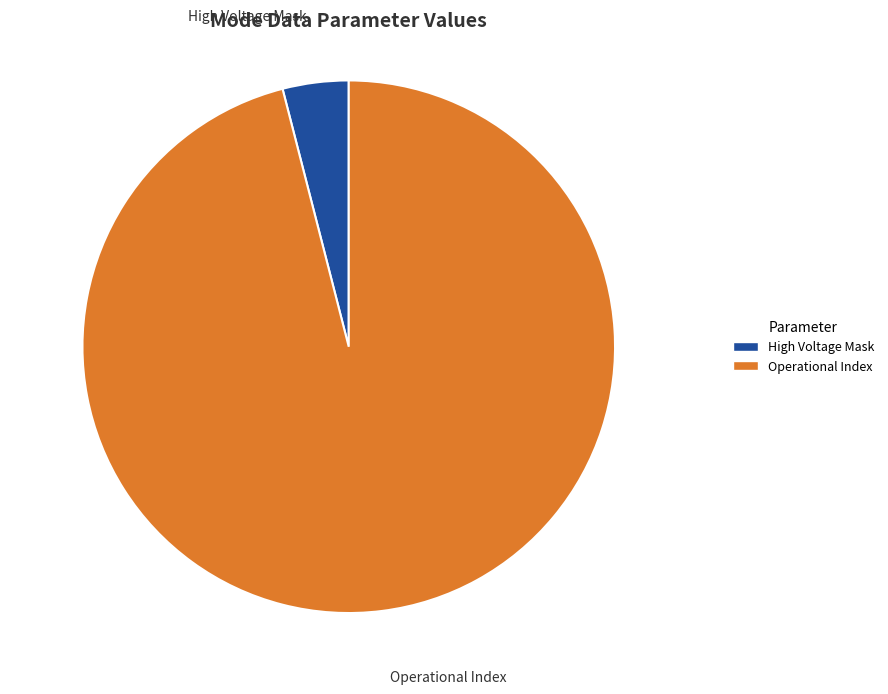

Which slice is the smallest?

High Voltage Mask